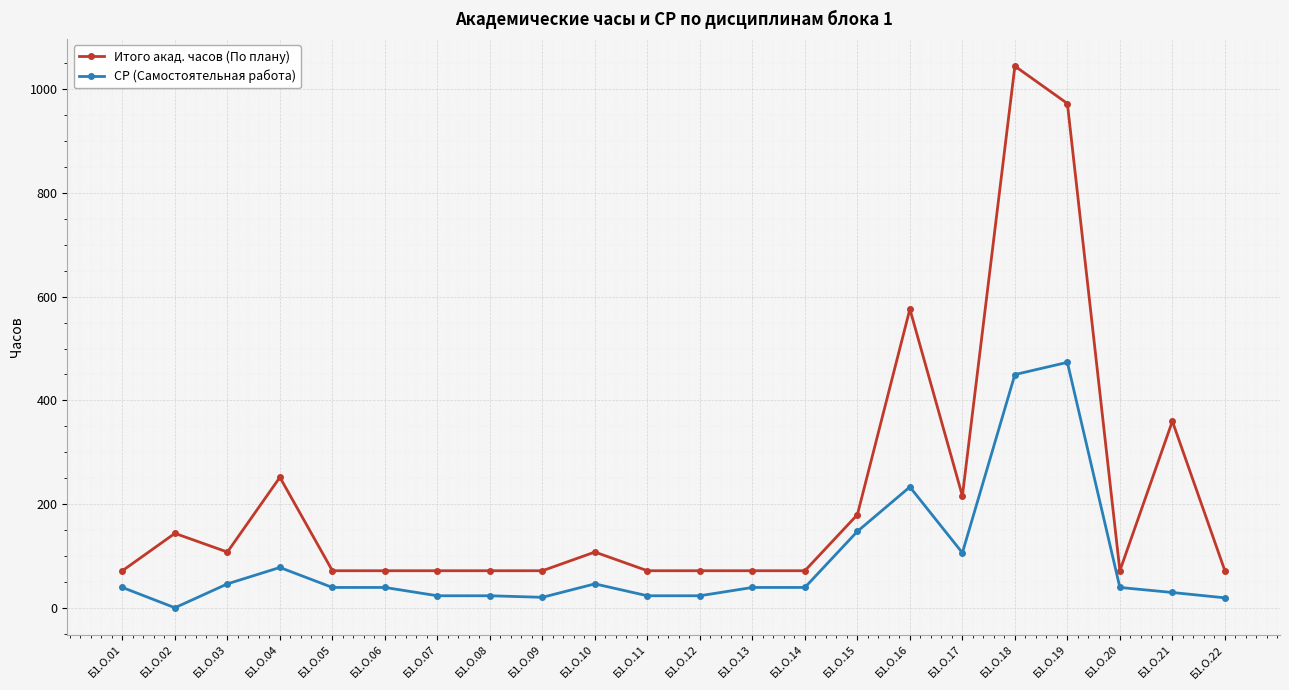

True or false: СР (Самостоятельная работа) and Итого акад. часов (По плану) intersect in this chart.

False